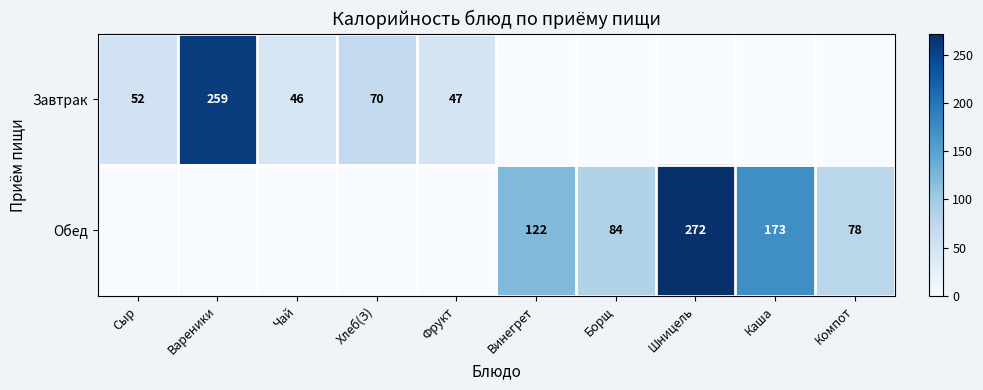

The value of Завтрак at Чай is 22. True or false?

False